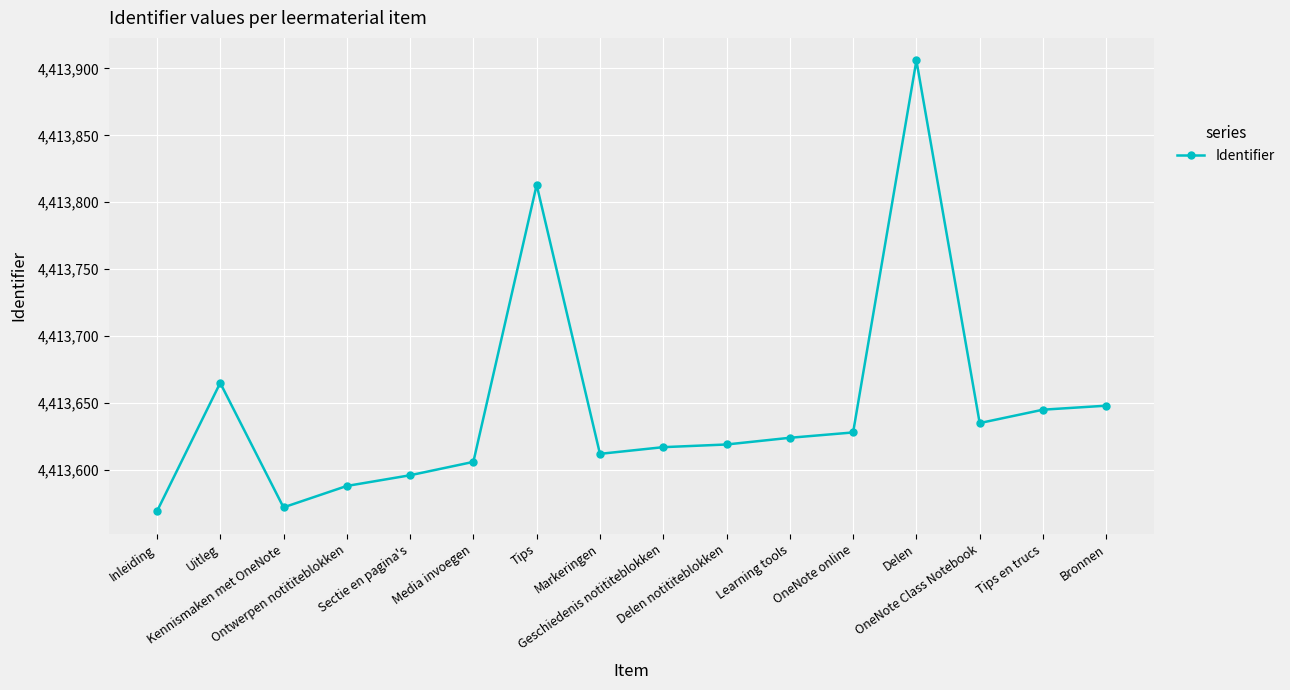

The chart shows a value of 4413588 at Ontwerpen notititeblokken. True or false?

True